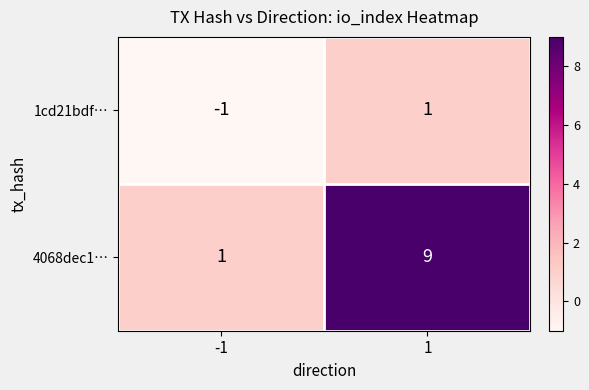

Reading left to right, list all the values displayed in this chart.

1cd21bdf…: -1	1
4068dec1…: 1	9